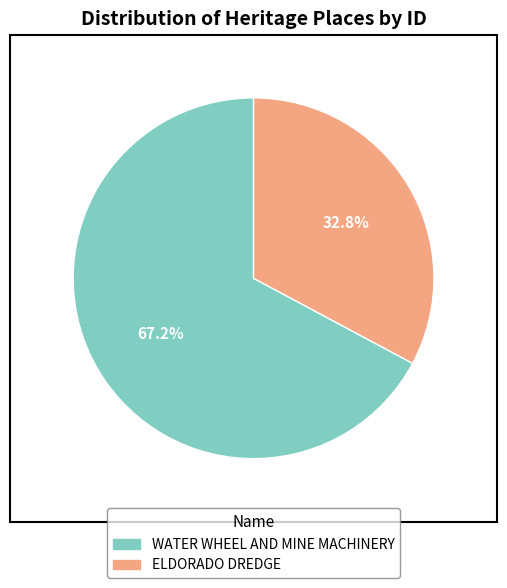

To the nearest percent, what is the difference between the WATER WHEEL AND MINE MACHINERY and ELDORADO DREDGE slice percentages?

34%